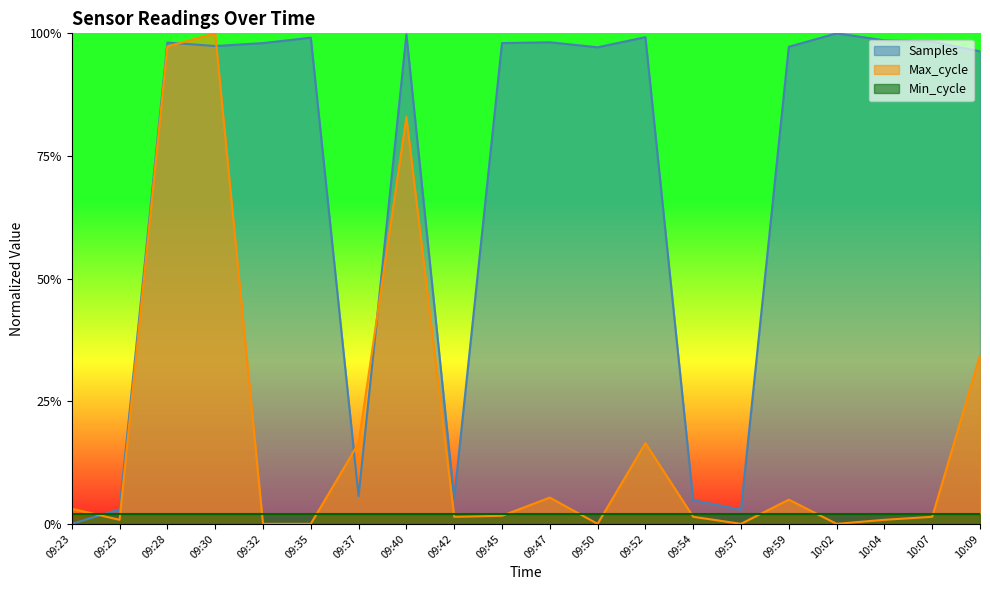

What is the label of the 12th point from the left?

09:50